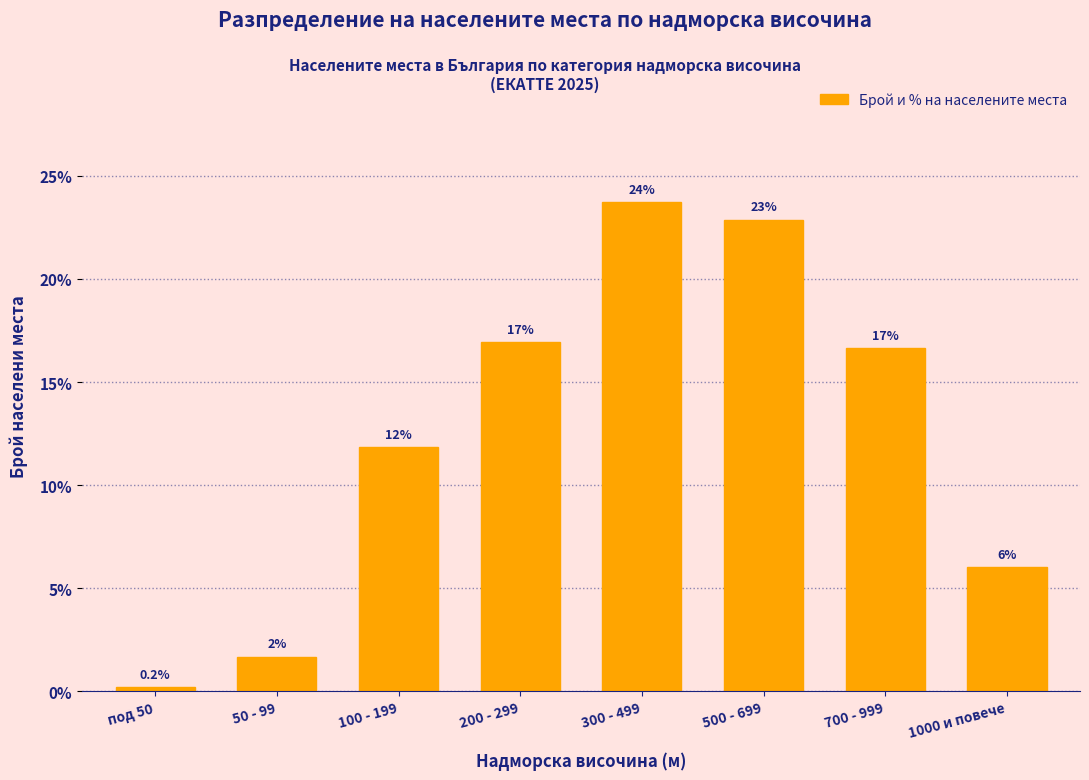

Reading left to right, extract all data points from this chart.

под 50=0.2	50 - 99=1.7	100 - 199=11.8	200 - 299=16.9	300 - 499=23.7	500 - 699=22.9	700 - 999=16.7	1000 и повече=6.0